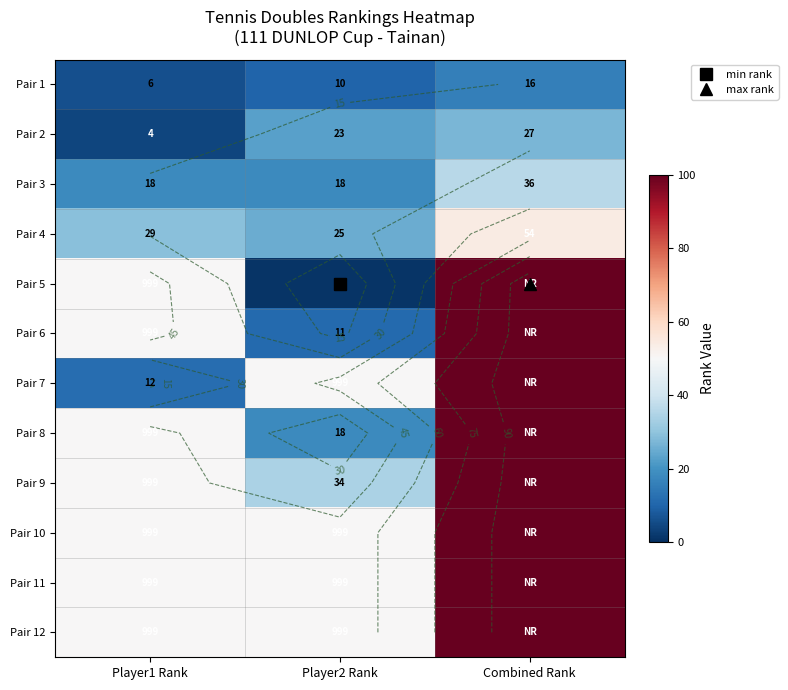

Is it true that Pair 1 equals 10 at Player2 Rank?

True